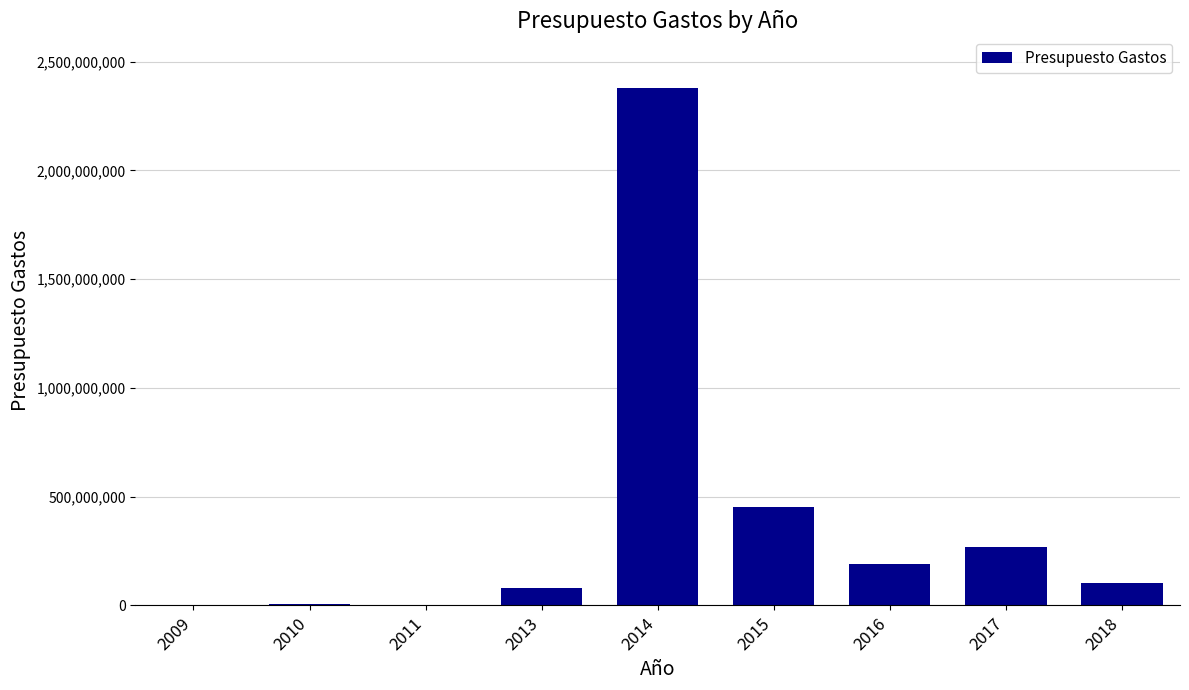

Read the value at 2014.

2378666710